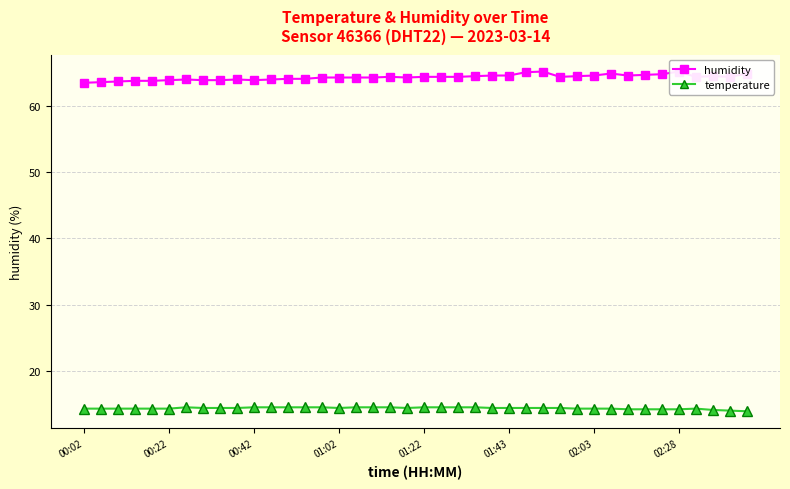

The value of temperature at 02:03 is 14.3. True or false?

True